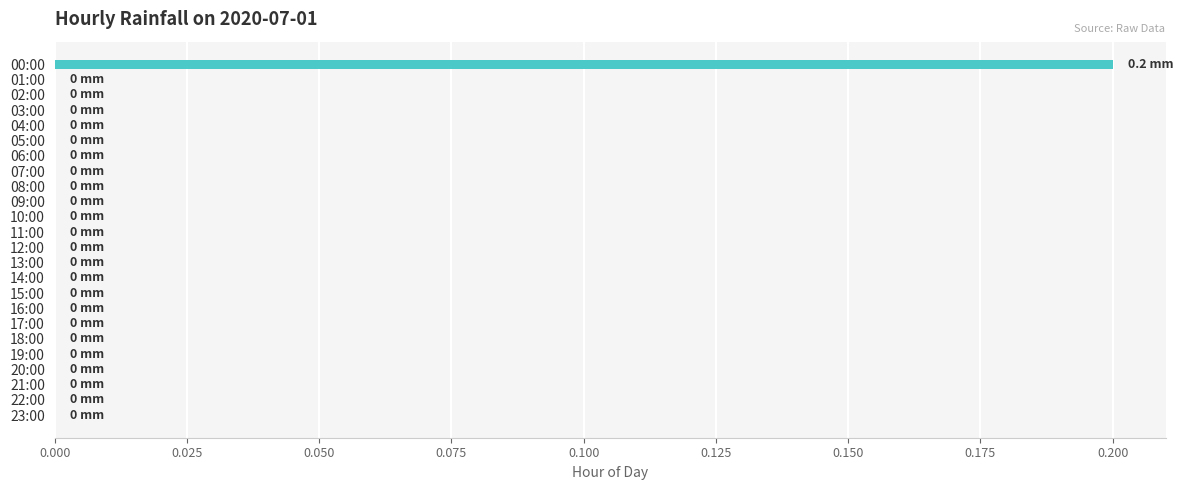

Is it true that the value at 18:00 is 0.1?

False